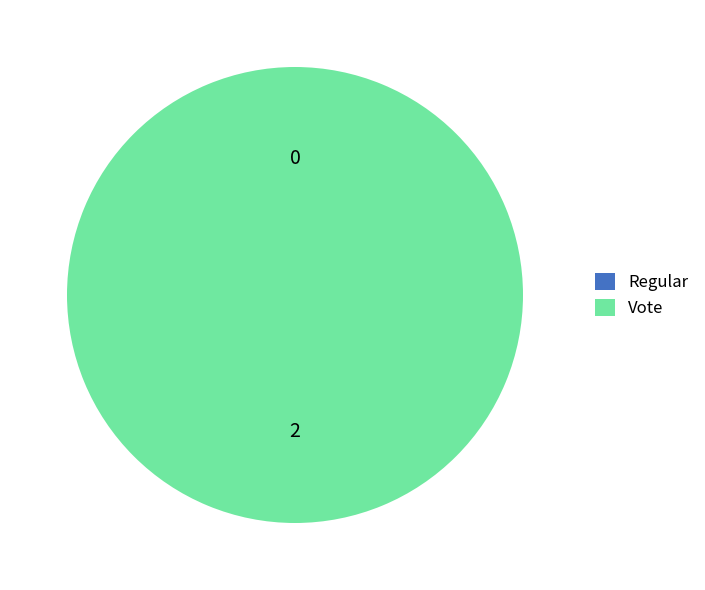

Count the number of slices in the pie.

2